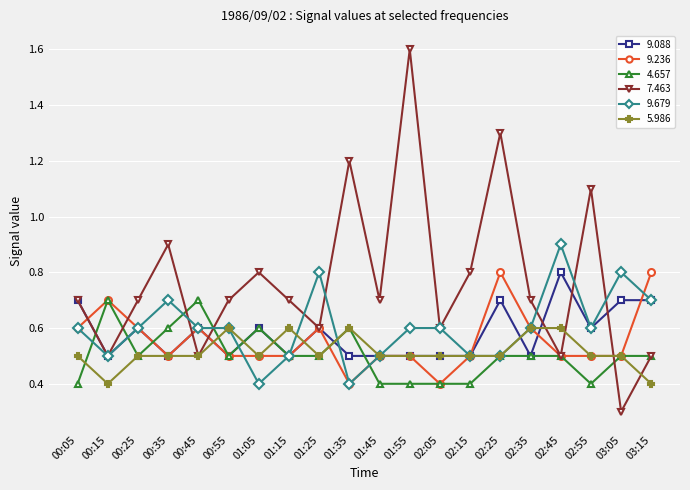

What is the sum of all 9.088 values?

11.6